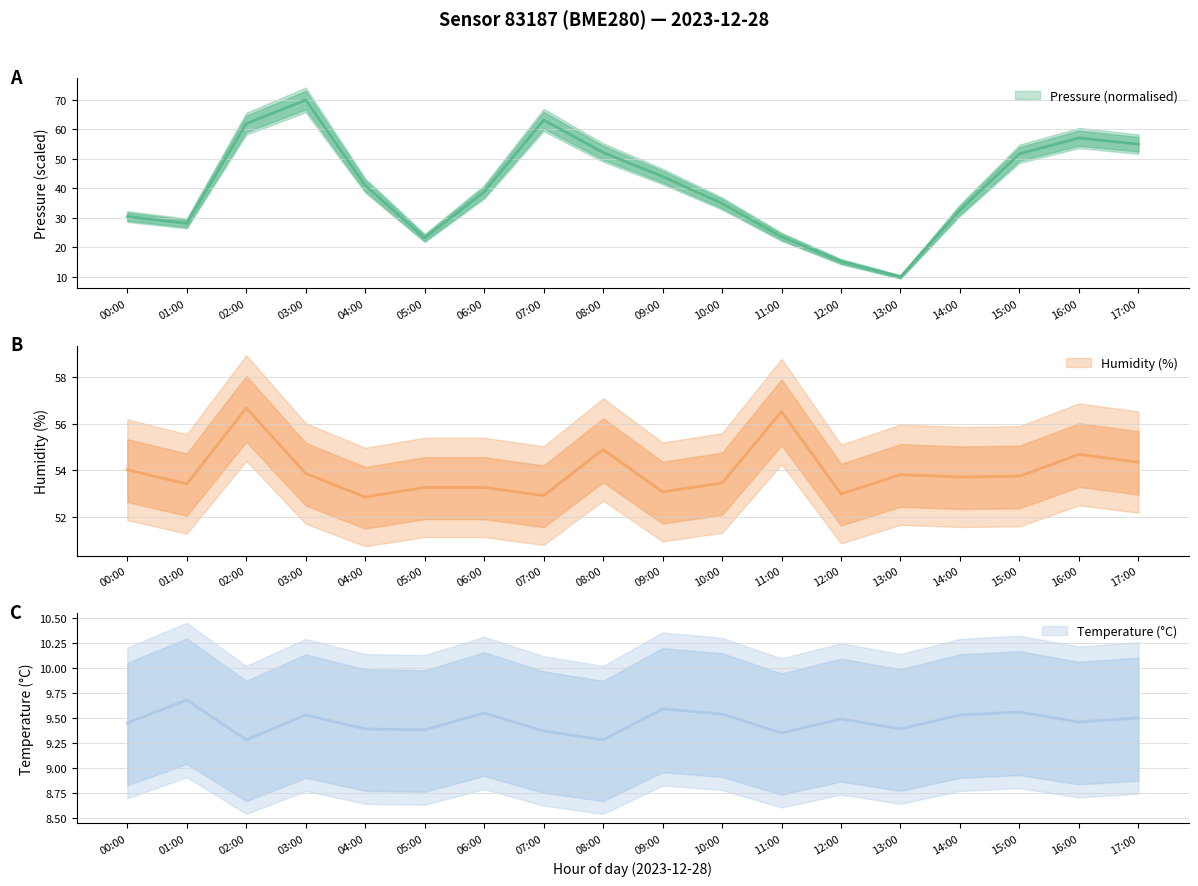

Which series has the largest total across all categories?

humidity